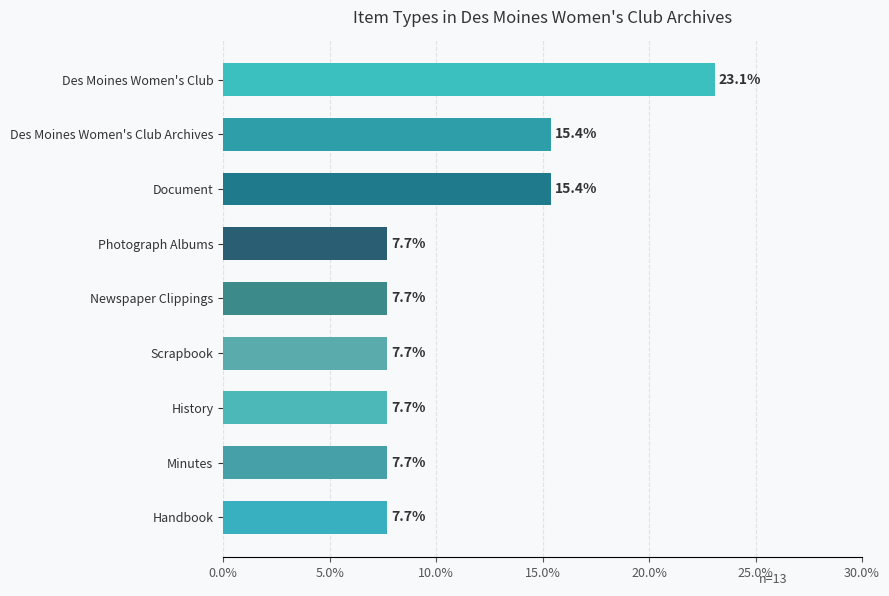

Does the chart contain stacked bars?

No